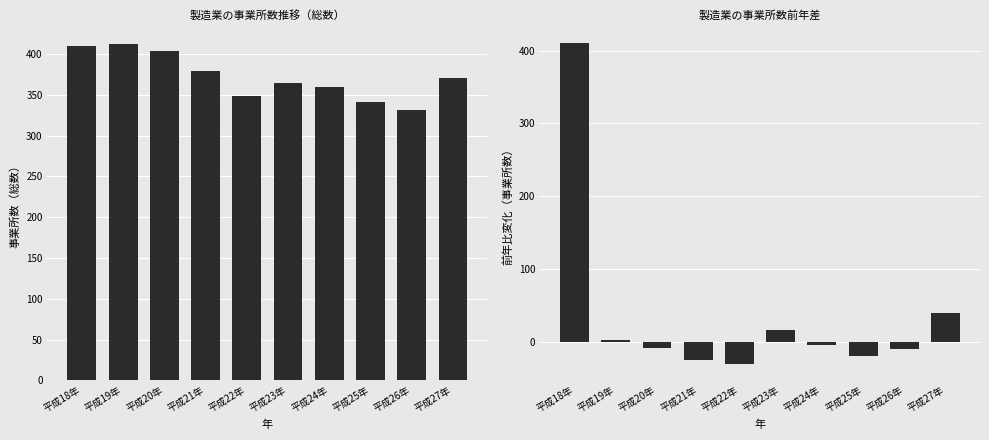

What position from the left is 平成22年?

5